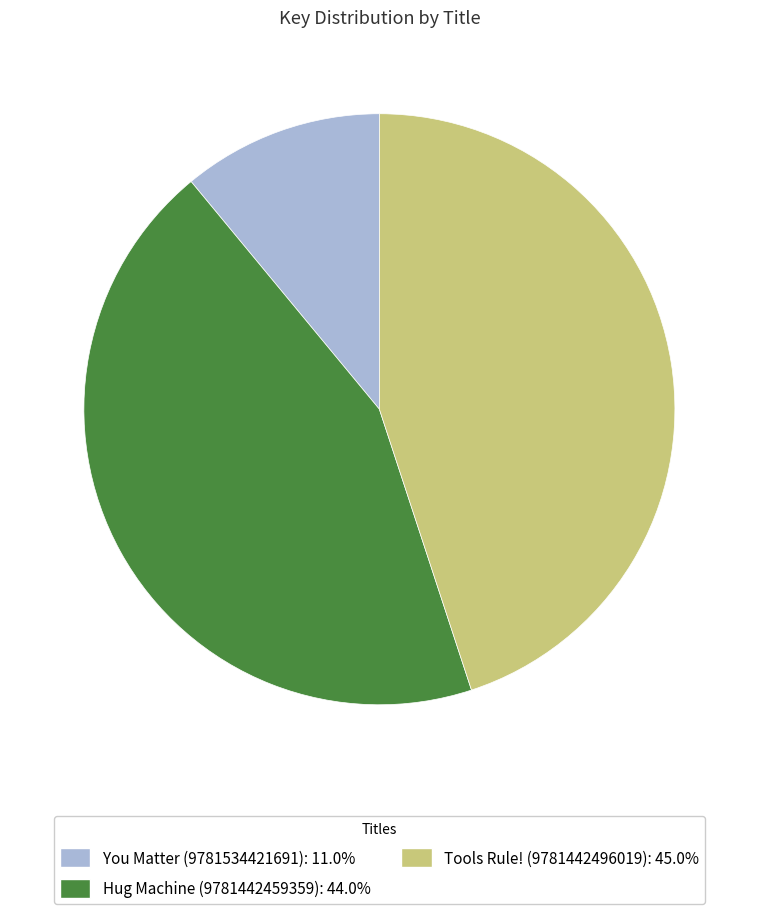

Does You Matter (9781534421691) account for over 50% of the chart?

No